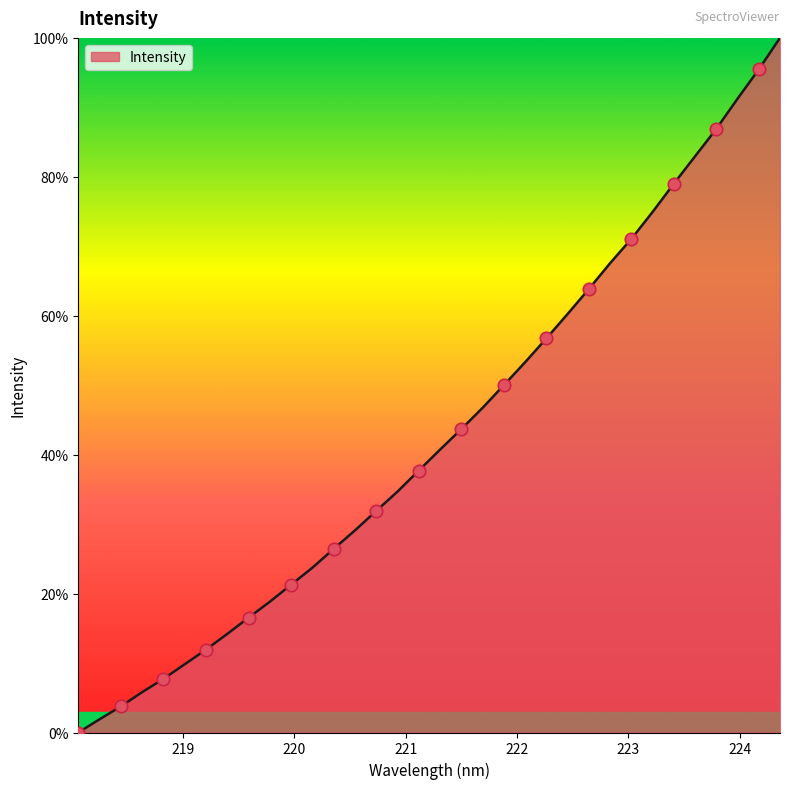

What is the difference between the maximum and minimum values?

100.0